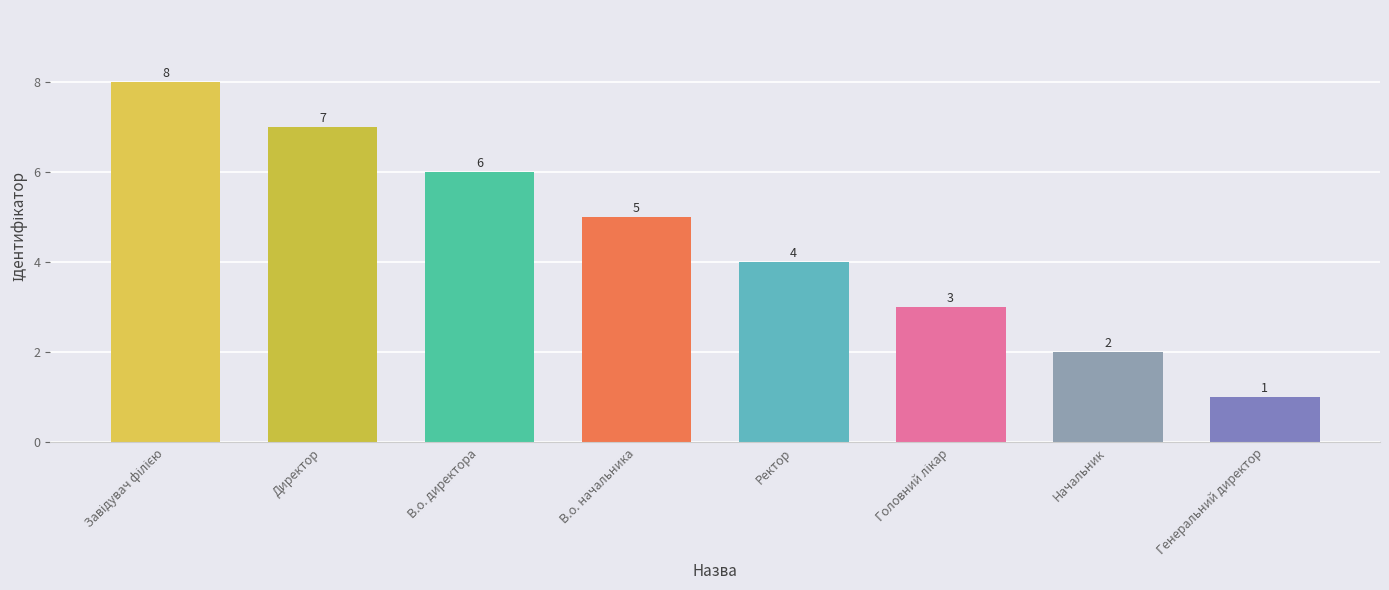

What is the difference between the maximum and minimum values?

7